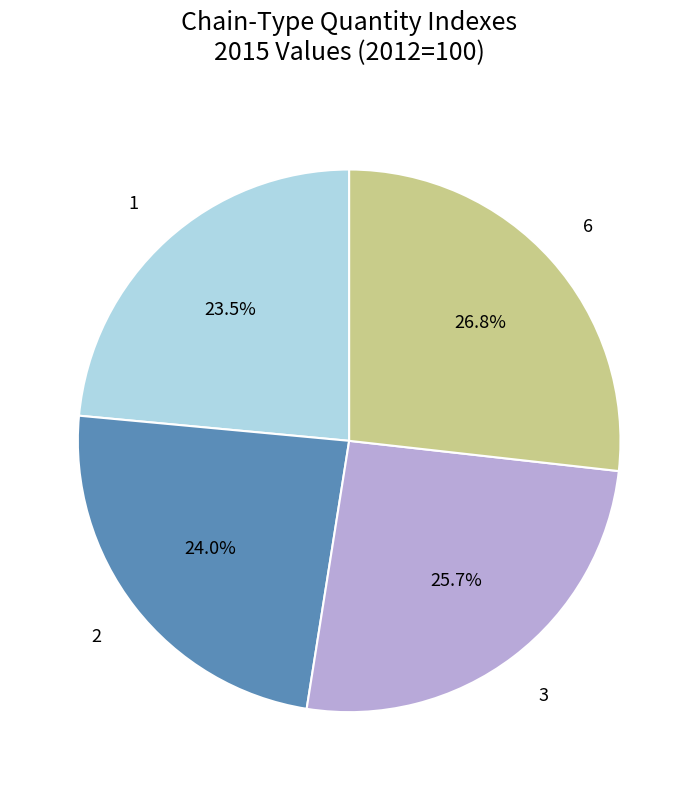

Is there any slice that represents more than half of the pie?

No